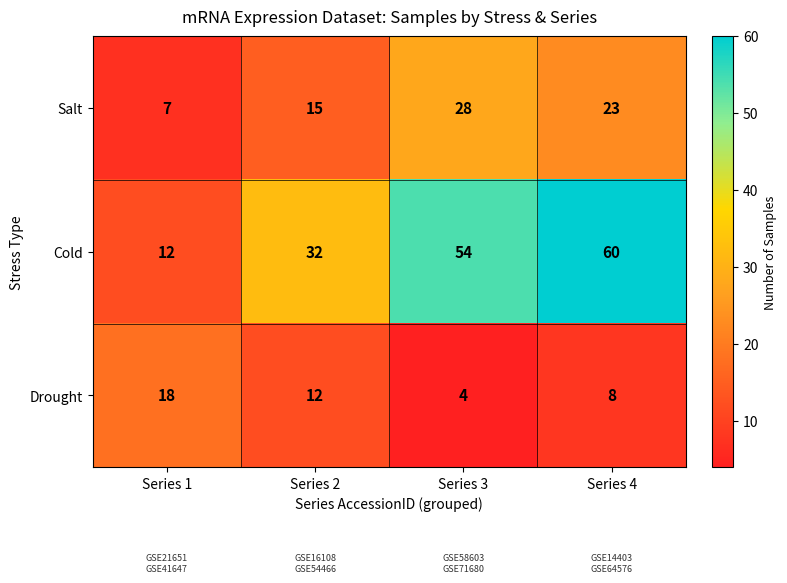

Reading left to right, transcribe all the data shown in this chart.

Salt: Series 1=7	Series 2=15	Series 3=28	Series 4=23
Cold: Series 1=12	Series 2=32	Series 3=54	Series 4=60
Drought: Series 1=18	Series 2=12	Series 3=4	Series 4=8